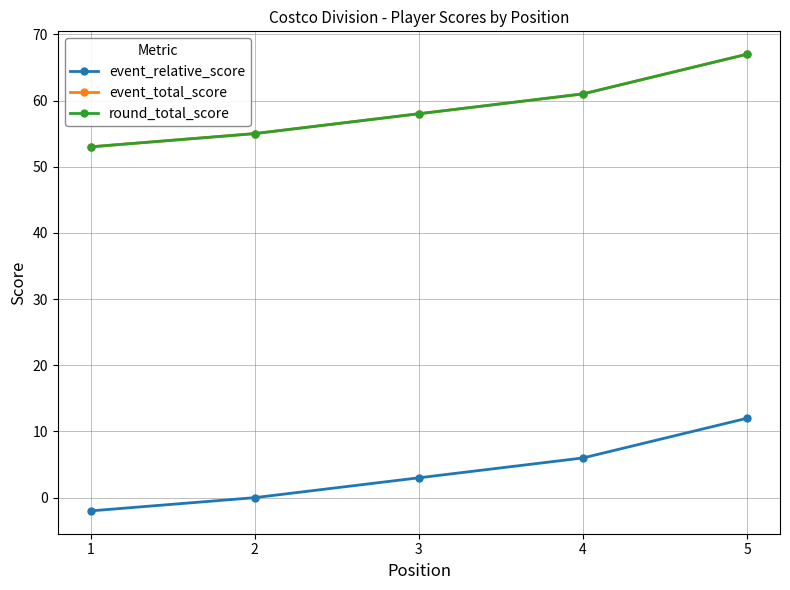

Is the value of round_total_score at 2 greater than the value of event_relative_score at 4?

Yes